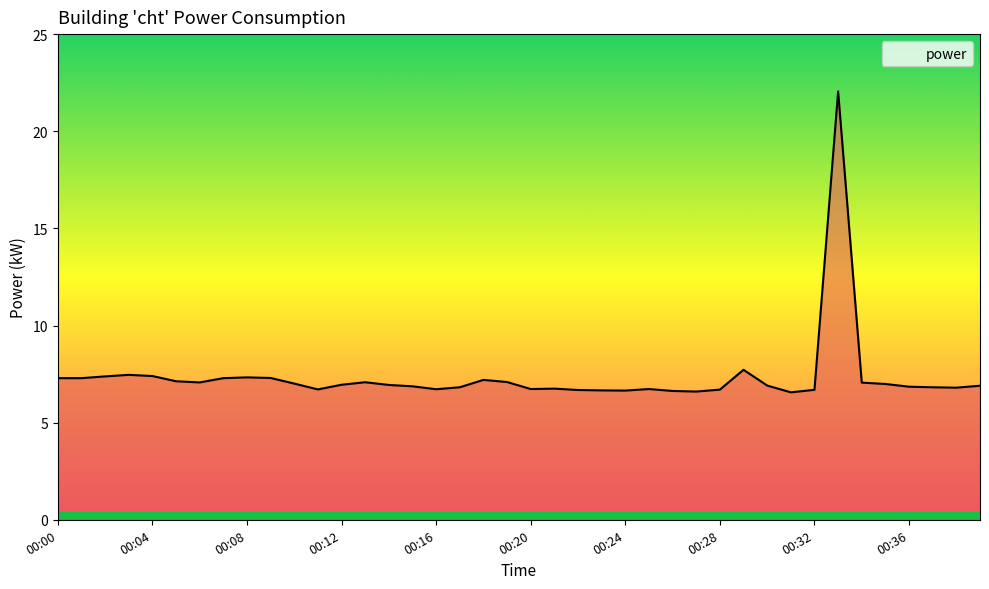

What is the difference between the maximum and minimum values?

15.5